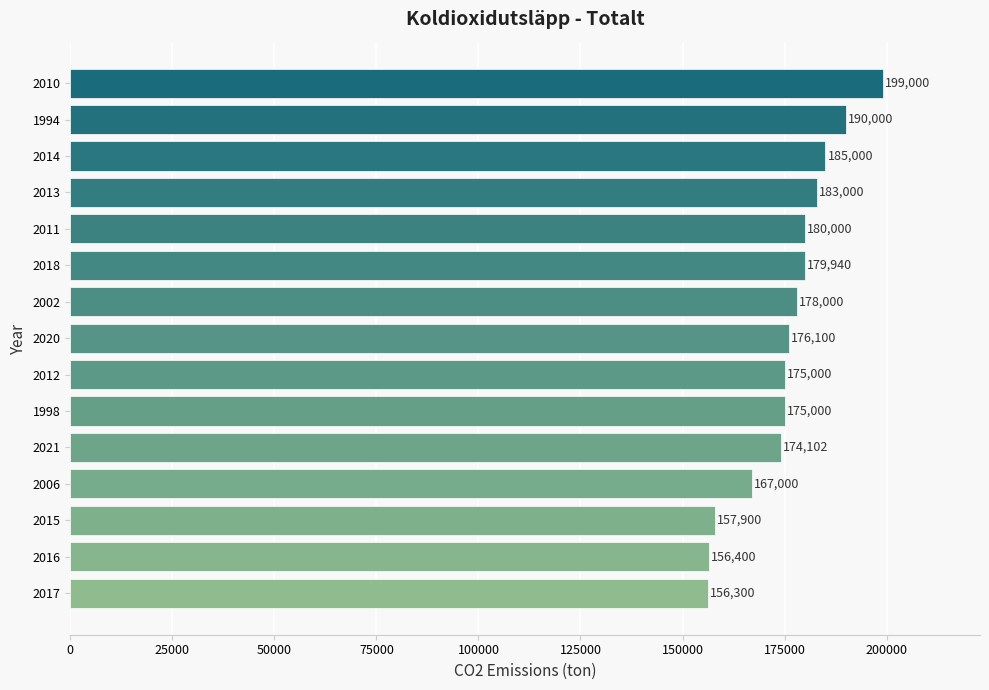

How many values are below 176100?

7